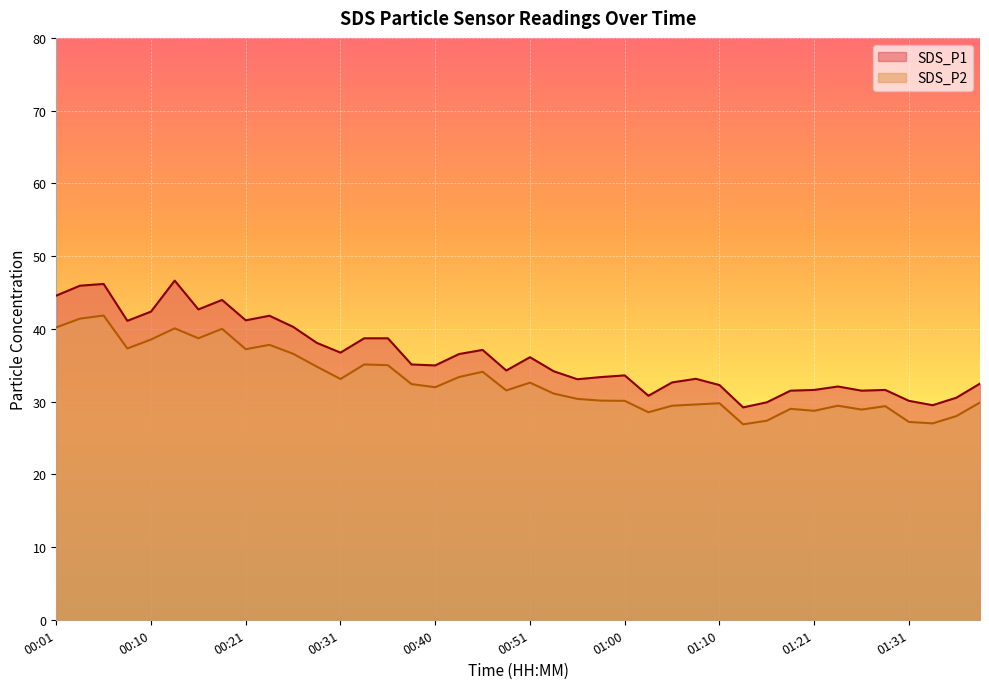

Rank the series by their average value, from highest to lowest.

SDS_P1, SDS_P2